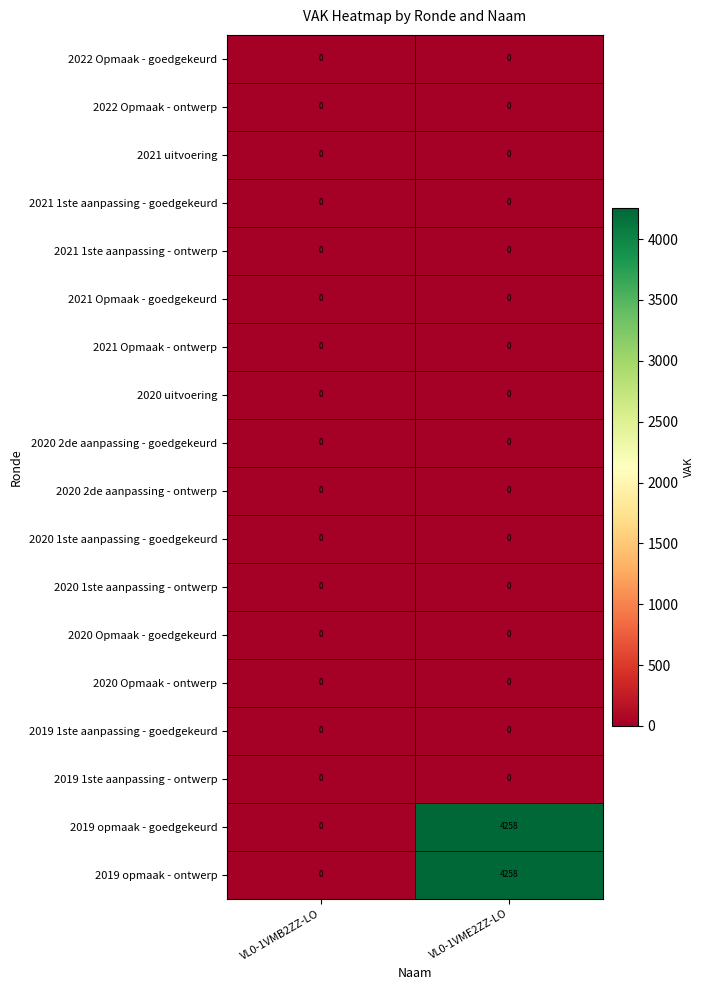

At which category is the sum across all series the highest?

VL0-1VME2ZZ-LO